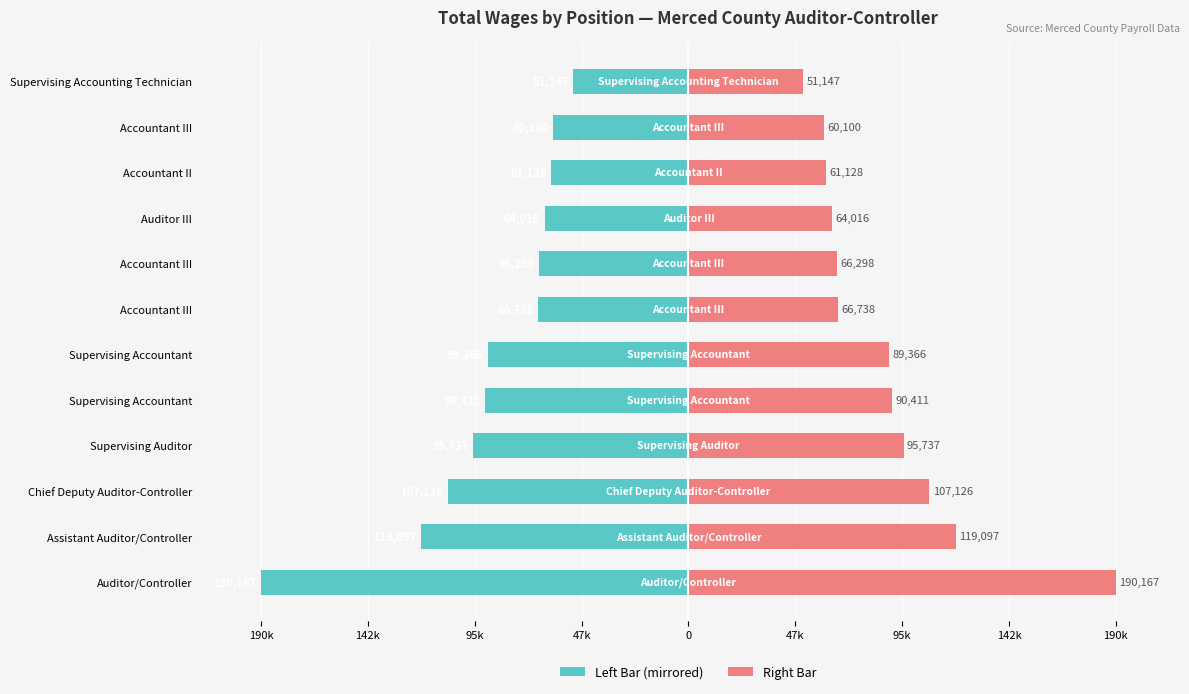

List the series in order of their peak value, lowest first.

Total Wages (left), Total Wages (right)